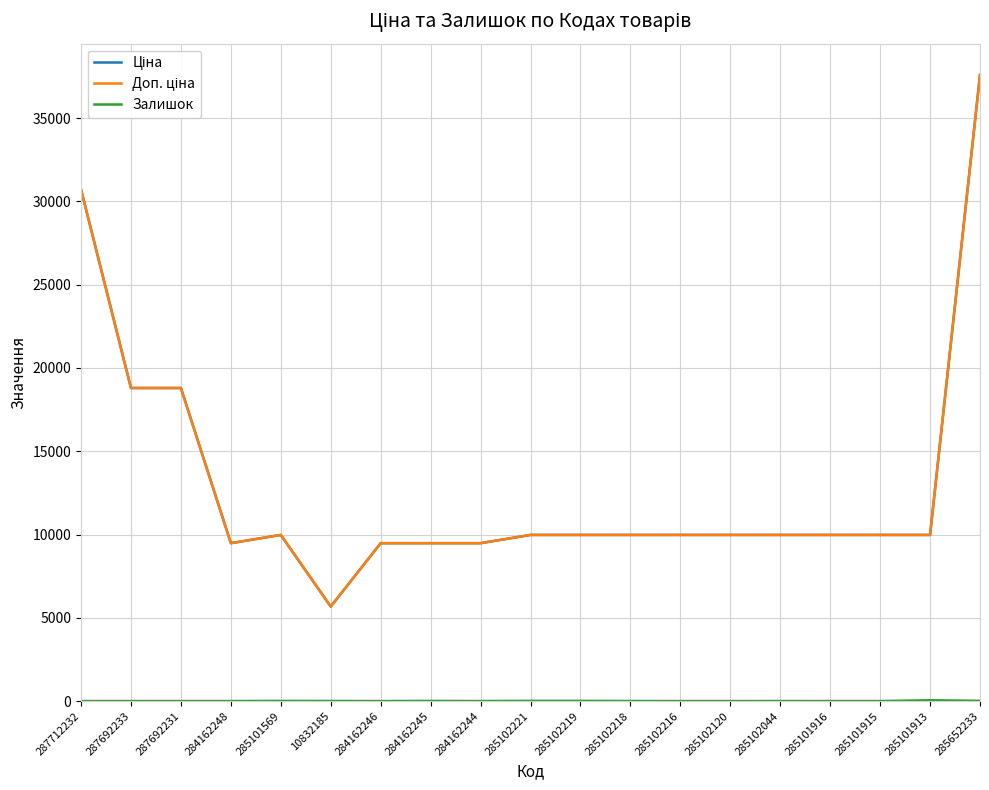

What is the label of the 9th point from the right?

285102219